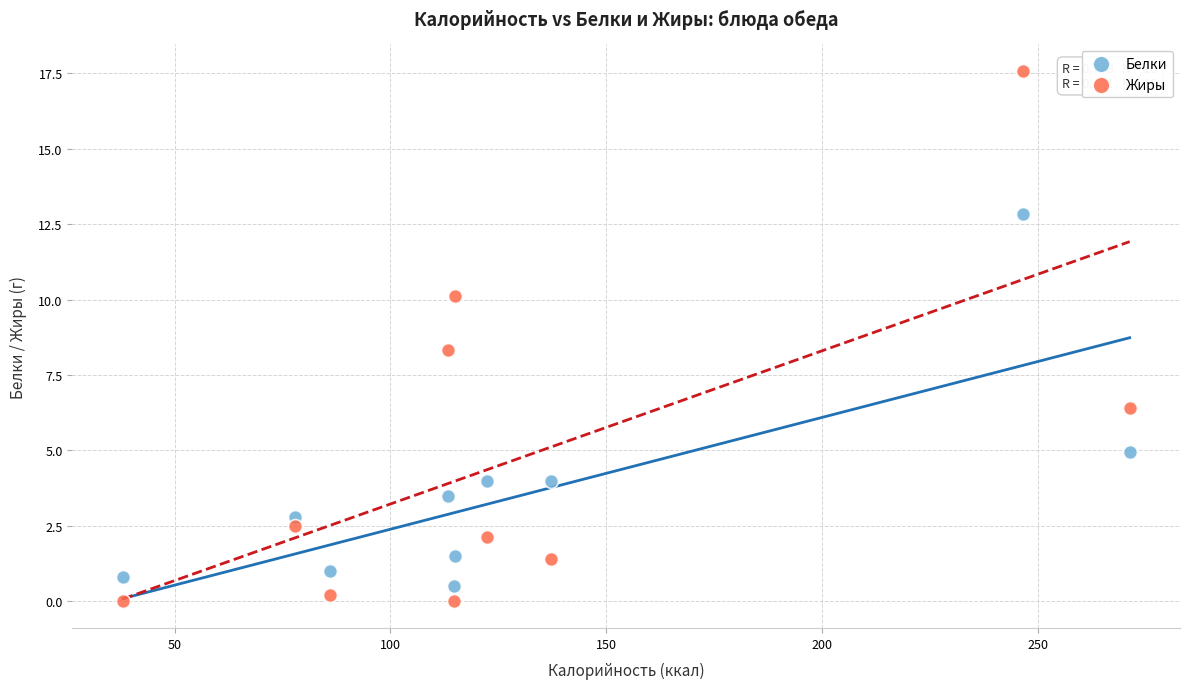

Across all data points, what is the range of X values (max minus min)?

233.3